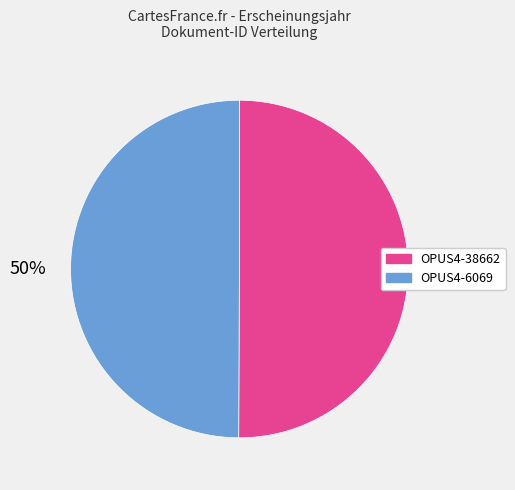

How many segments does this pie chart have?

2